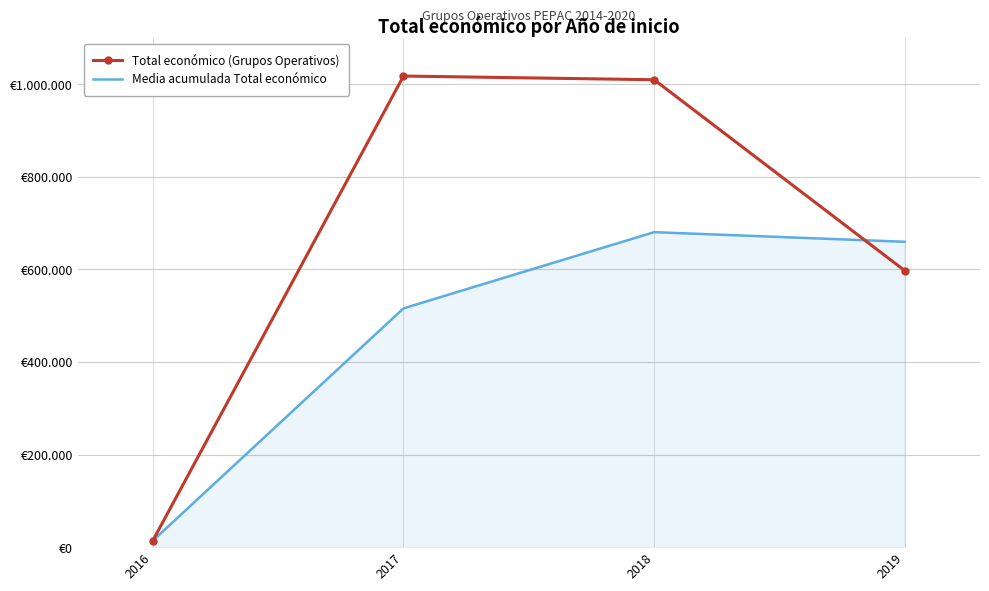

Where does the Total económico (Grupos Operativos) series first go above 1009565?

2017